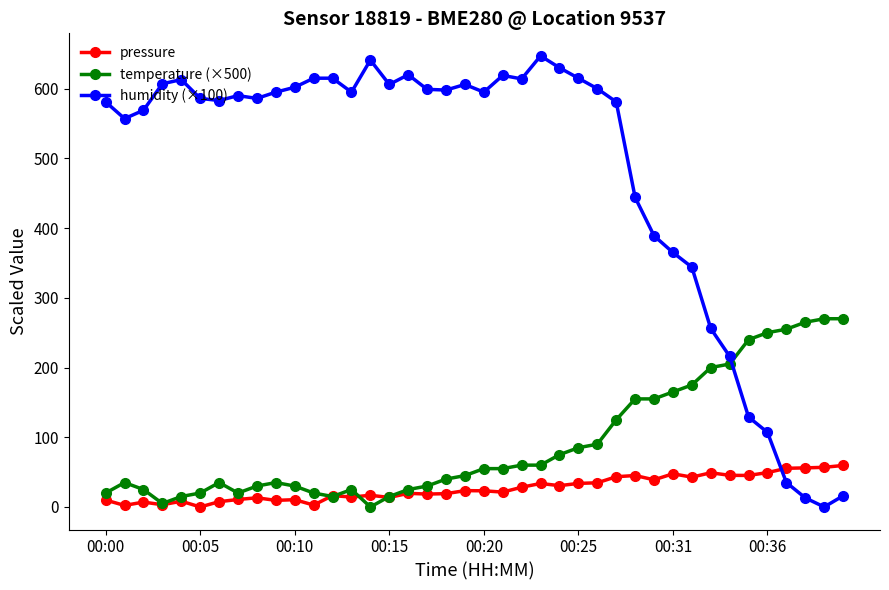

Rank the series by their maximum value, from lowest to highest.

pressure, temperature (×500), humidity (×100)